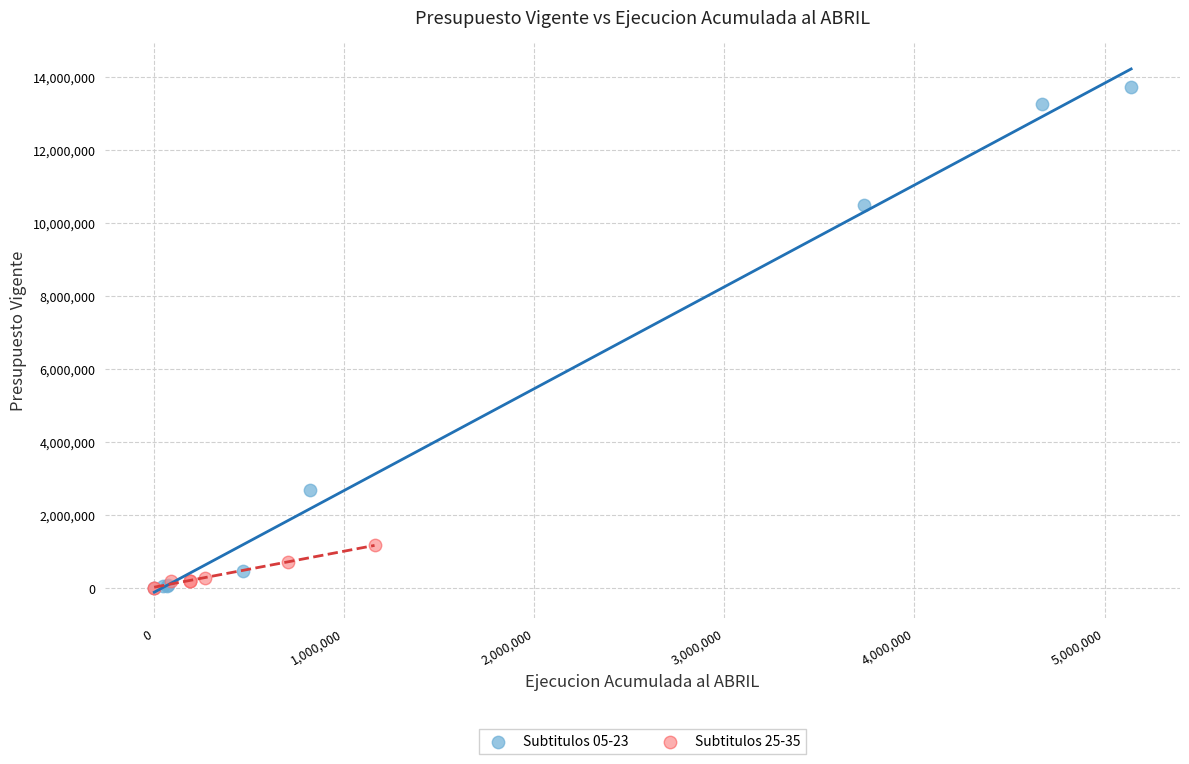

Which series contains the highest Y value?

Subtitulos 05-23